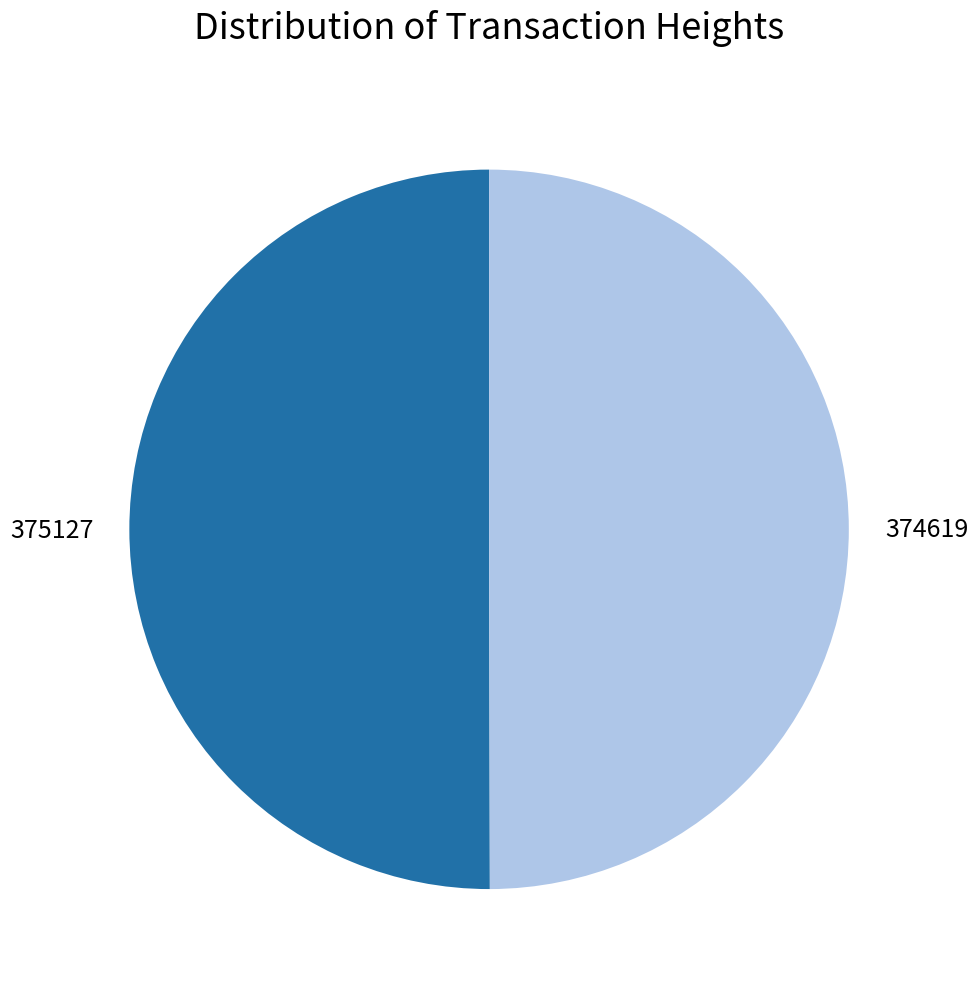

How many segments does this pie chart have?

2